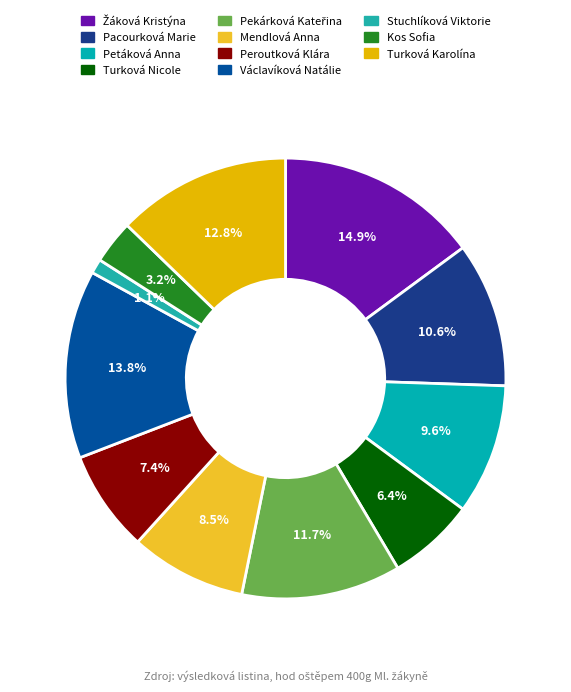

To the nearest percent, what percentage of the pie is Kos Sofia?

3%